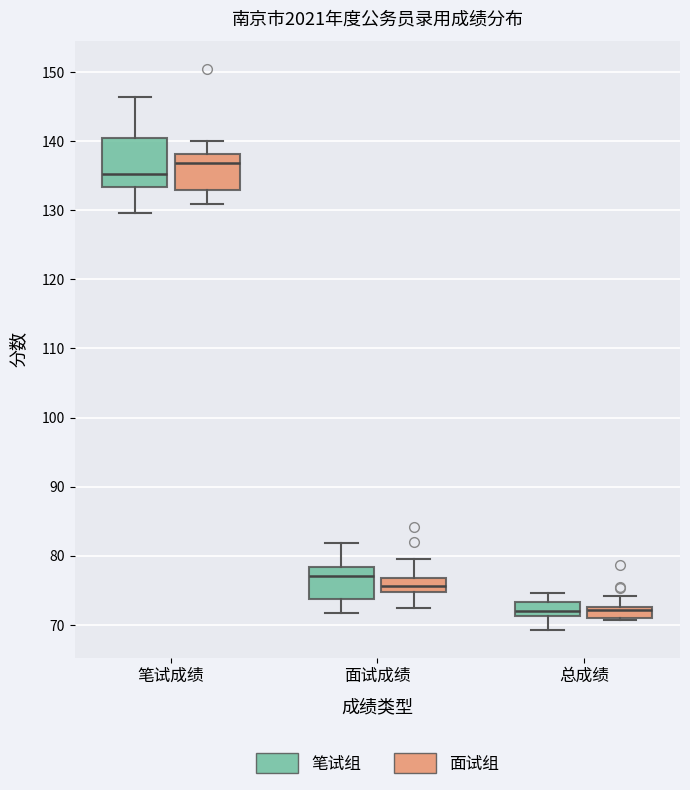

Where is the lower edge of the box for 面试成绩 (面试组) on the y-axis? The values are not printed on the chart, so give them approximately, as read against the axis.

75